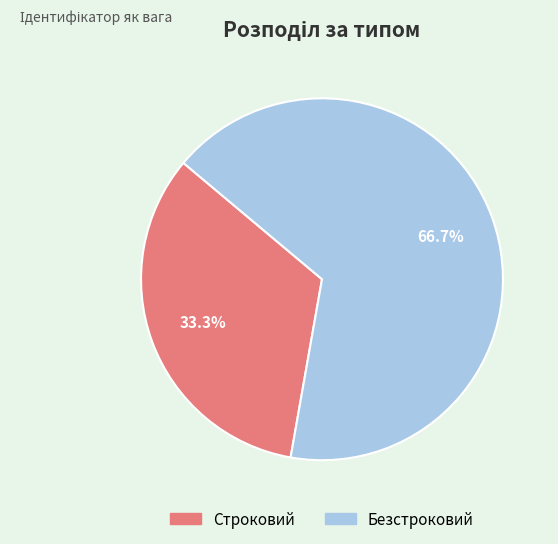

What is the smallest slice in the pie chart?

Строковий